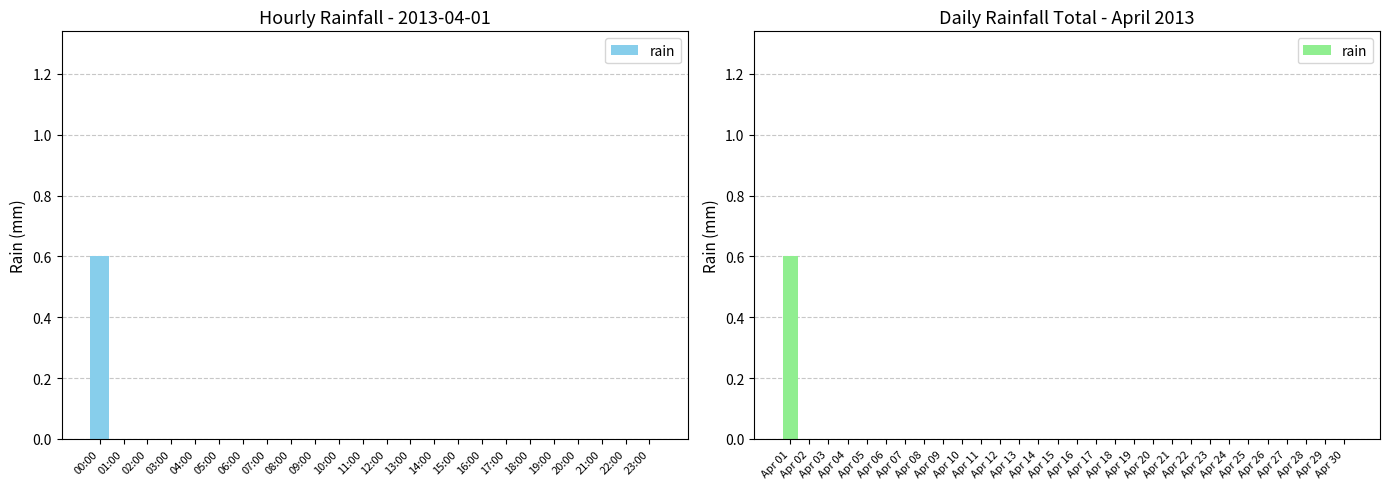

Count the values in the range 0 to 1.

30